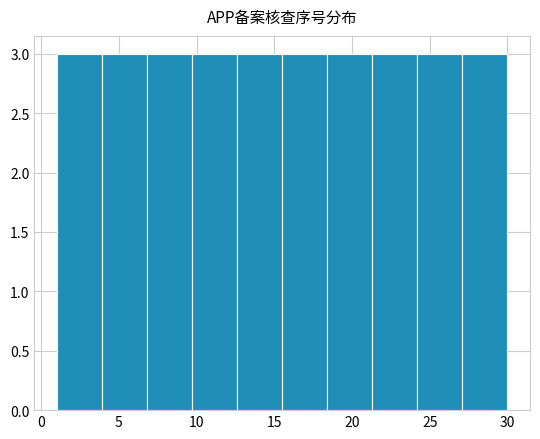

Reading left to right, transcribe this chart: for each bar, give the range it covers on the x-axis and its height. Neither the bar edges nor the heights are printed on the chart, so give them approximately, as read against the axes.

1.0 to 3.9: 3
3.9 to 6.8: 3
6.8 to 9.7: 3
9.7 to 12.6: 3
12.6 to 15.5: 3
15.5 to 18.4: 3
18.4 to 21.3: 3
21.3 to 24.2: 3
24.2 to 27.1: 3
27.1 to 30.0: 3